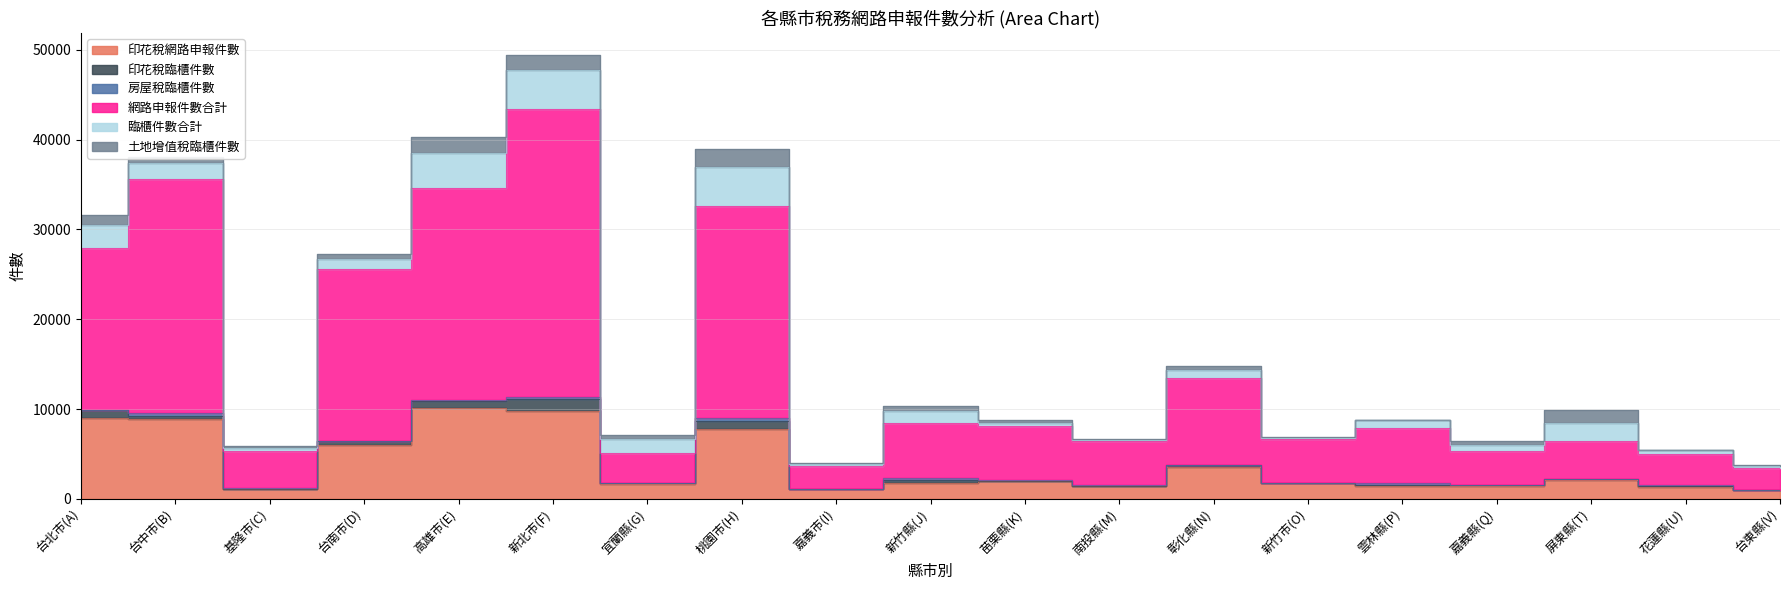

Which category has the lowest value across all series?

宜蘭縣(G)